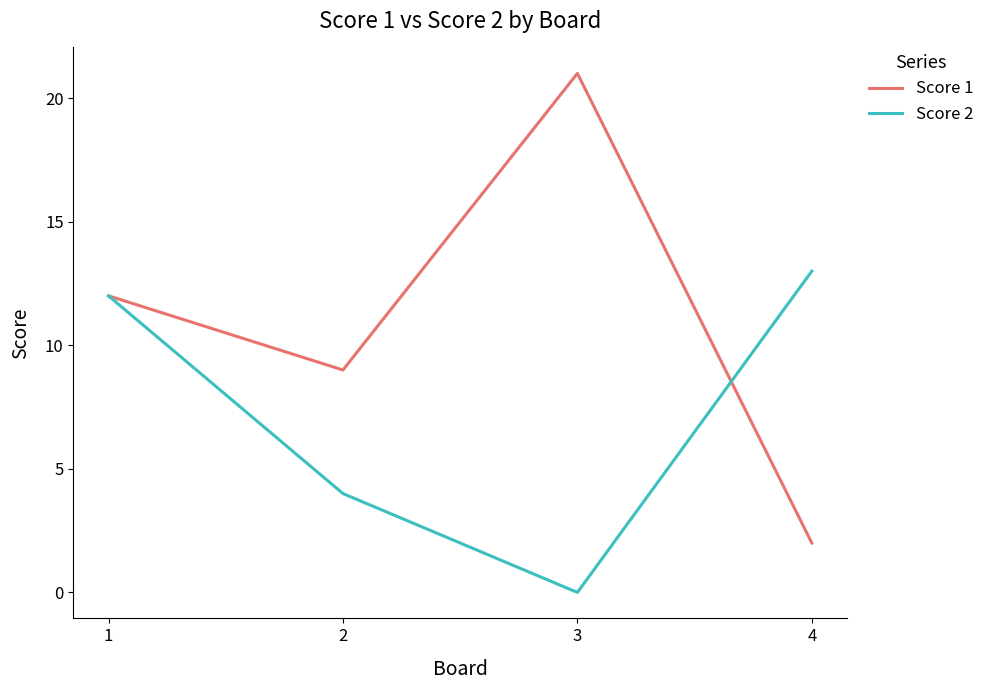

Which series has the widest spread of values?

Score 1